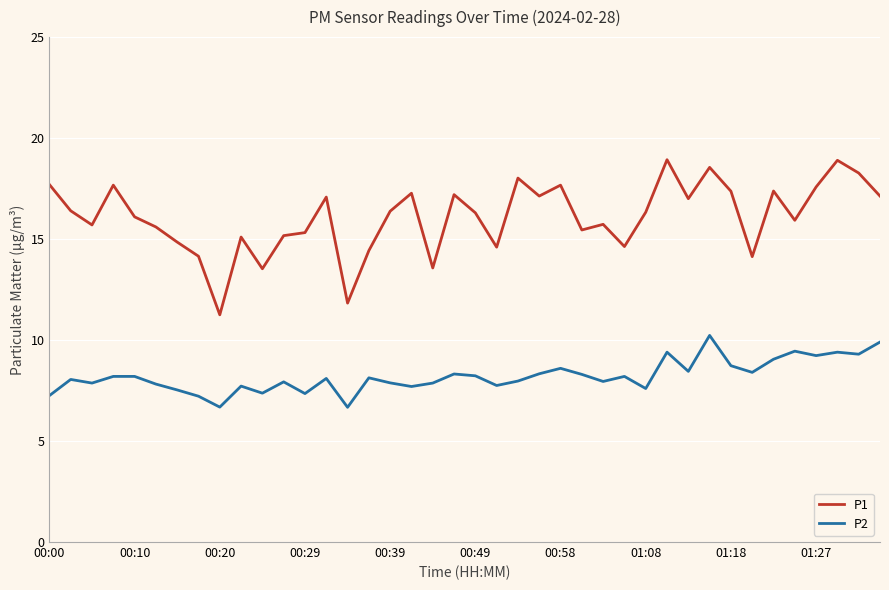

True or false: P1 and P2 cross at least once.

False